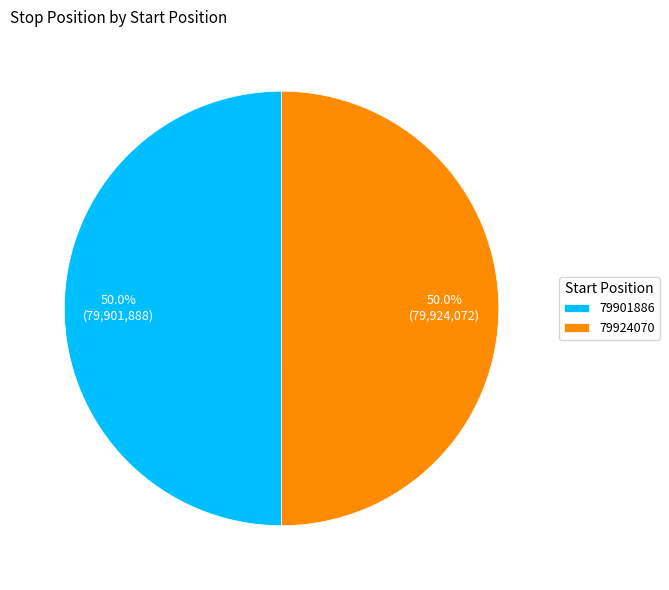

Approximately how many times larger is the value at 79924070 compared to 79901886?

1.0